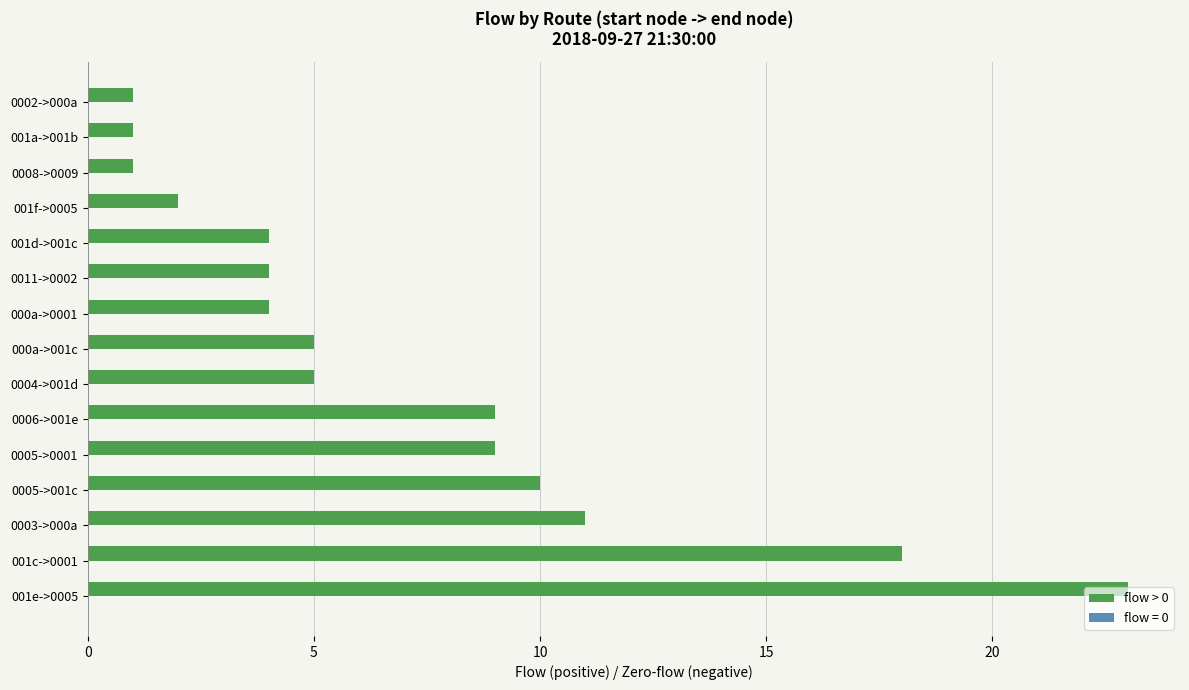

What is the minimum value shown in the chart?

1